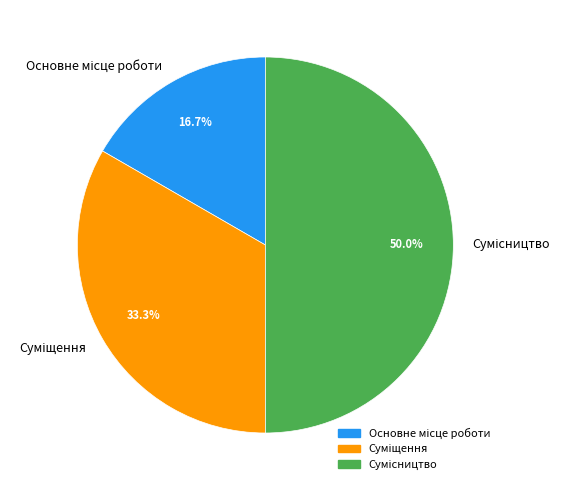

Which slice is the largest?

Сумісництво